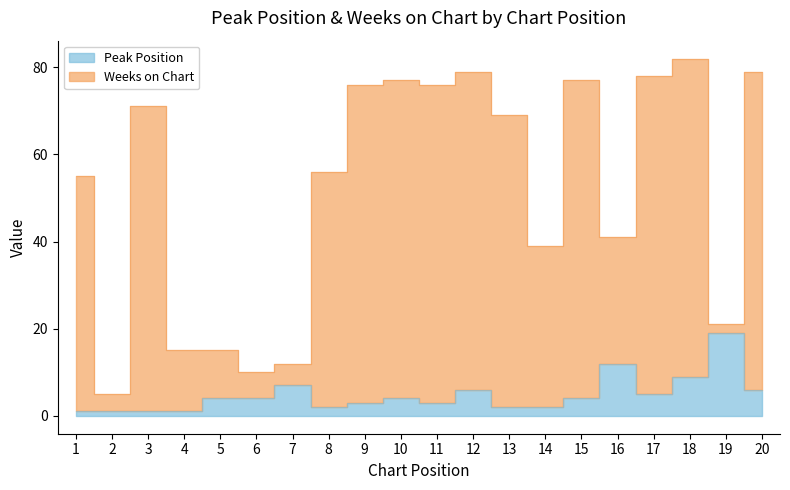

What is the difference between the highest and lowest values at 20?

73